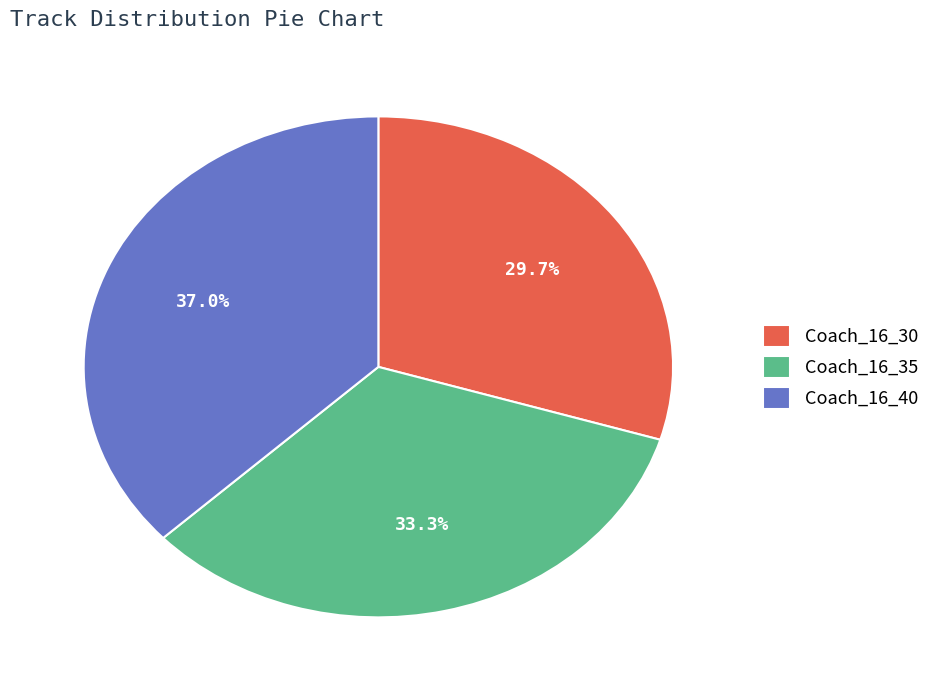

Is Coach_16_30 the majority of the pie?

No